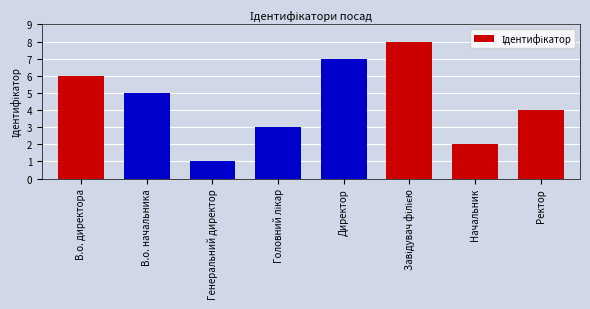

Does the chart contain stacked bars?

No